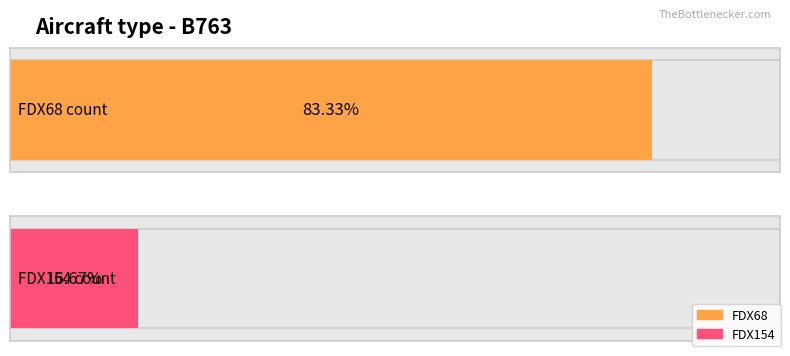

What is the difference between the values at FDX68 and FDX154?

8